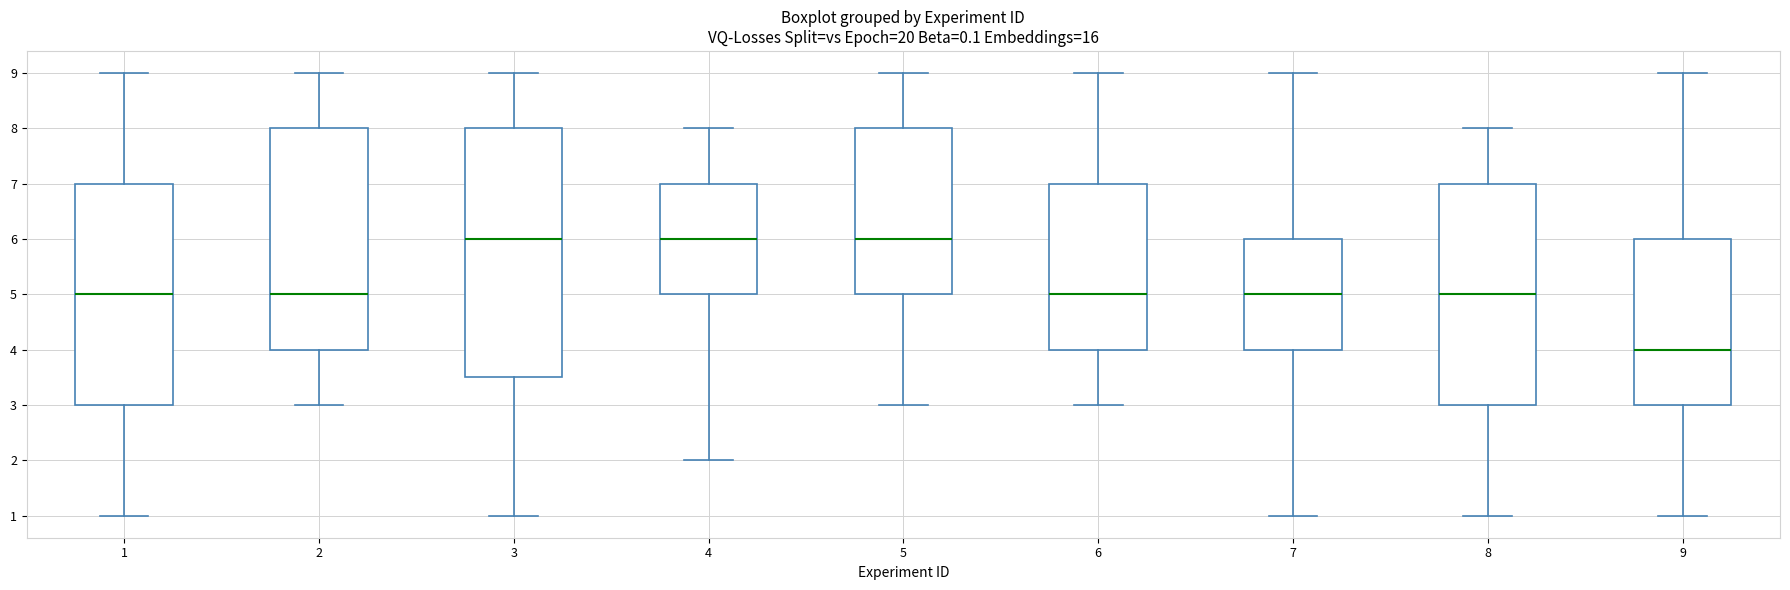

Comparing the boxes themselves (not the whiskers), which one is the tallest?

3